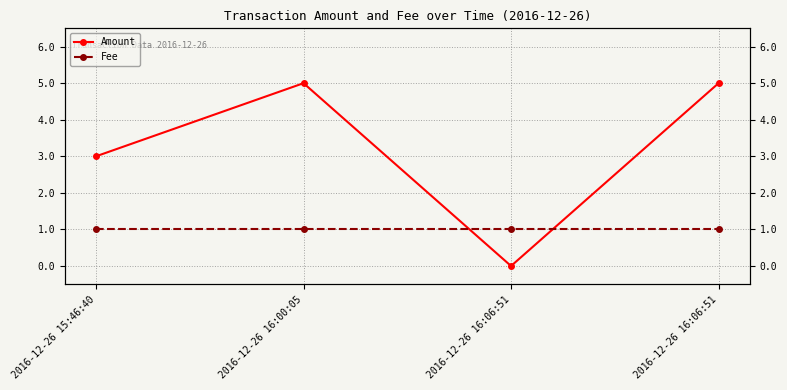

What are all the series names shown in the legend?

Amount, Fee